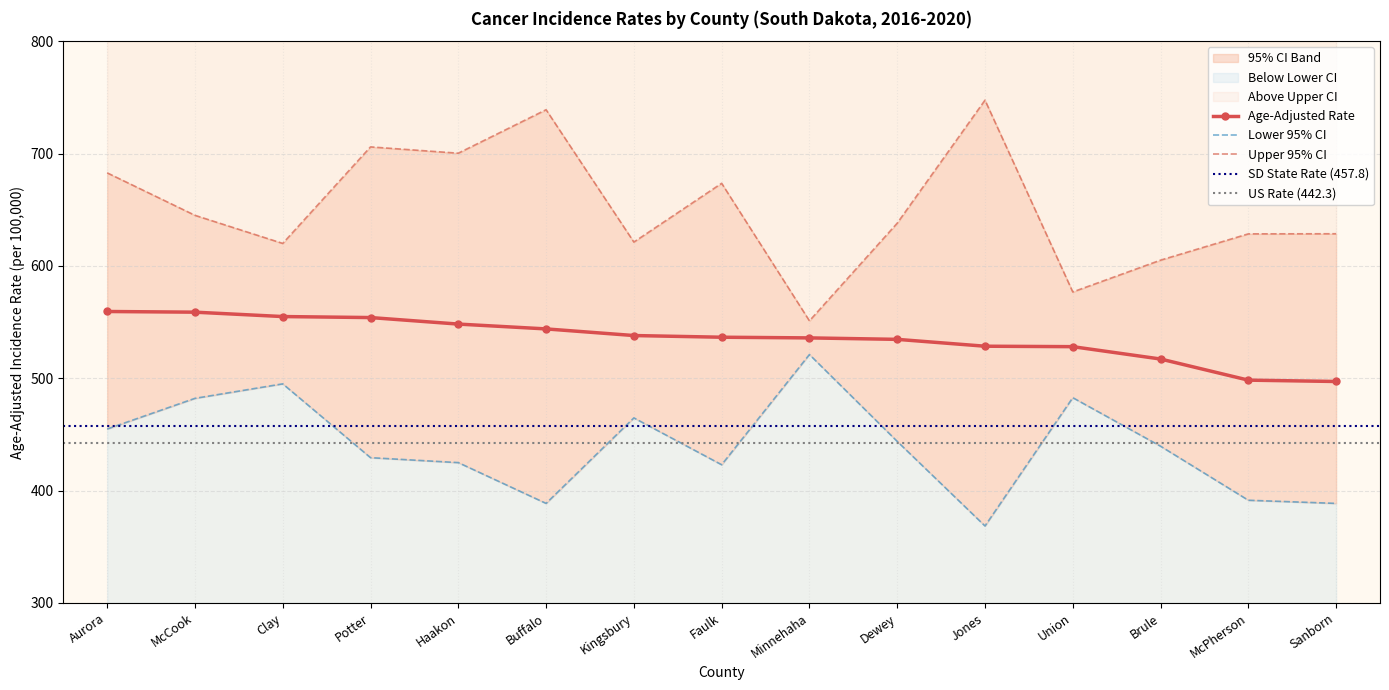

What is the total value across all series at Faulk?

1633.0